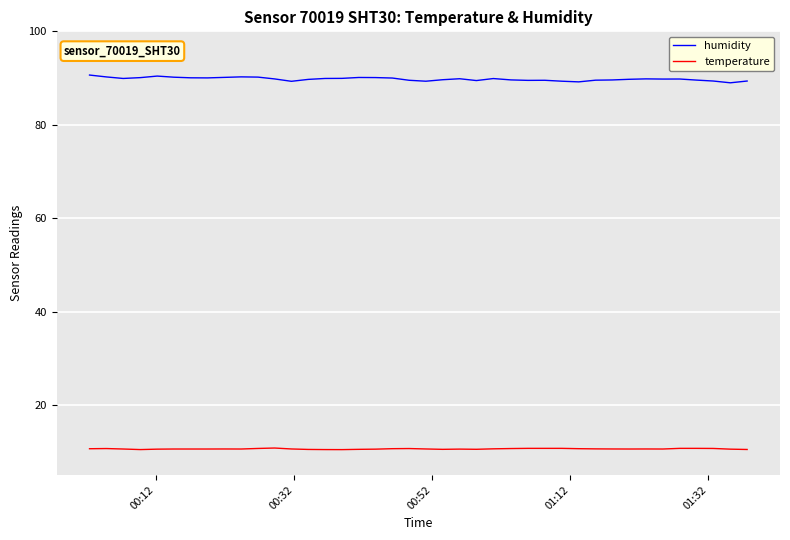

List the series in order of their peak value, highest first.

humidity, temperature